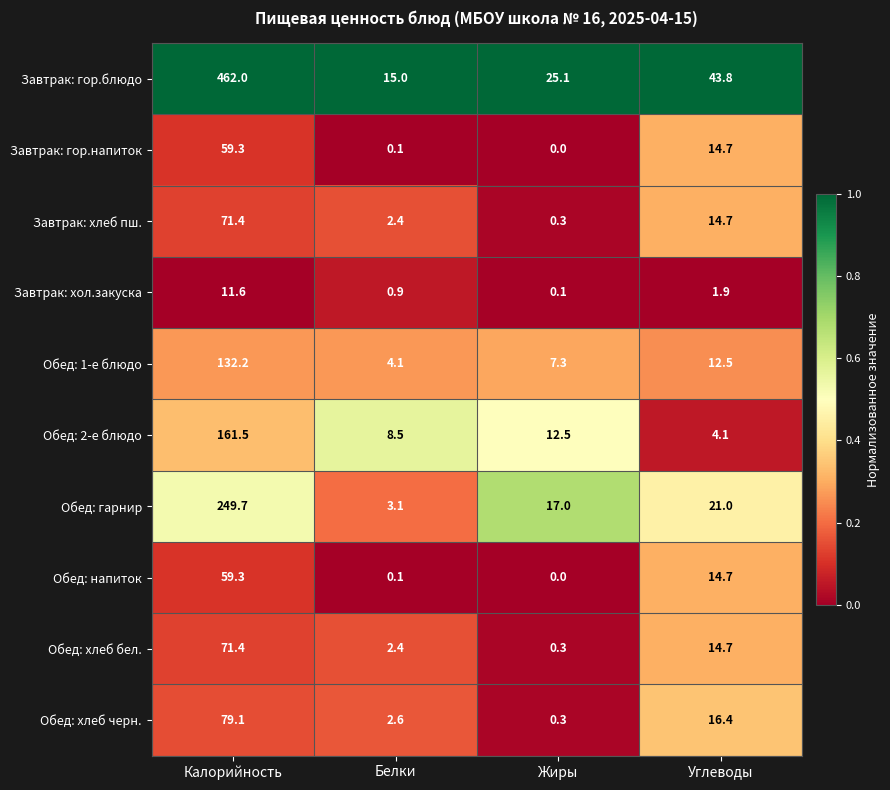

Is it true that Обед: 2-е блюдо equals 5.4 at Белки?

False